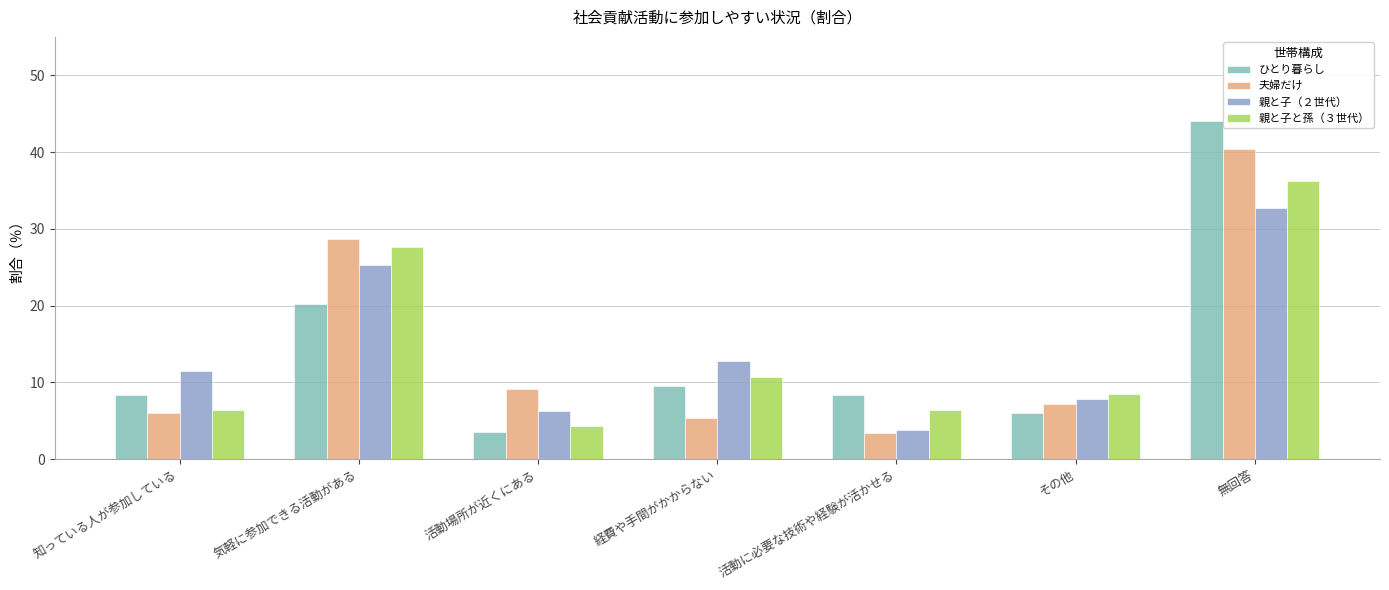

At 気軽に参加できる活動がある, list the series in order from smallest to largest.

ひとり暮らし, 親と子（２世代）, 親と子と孫（３世代）, 夫婦だけ